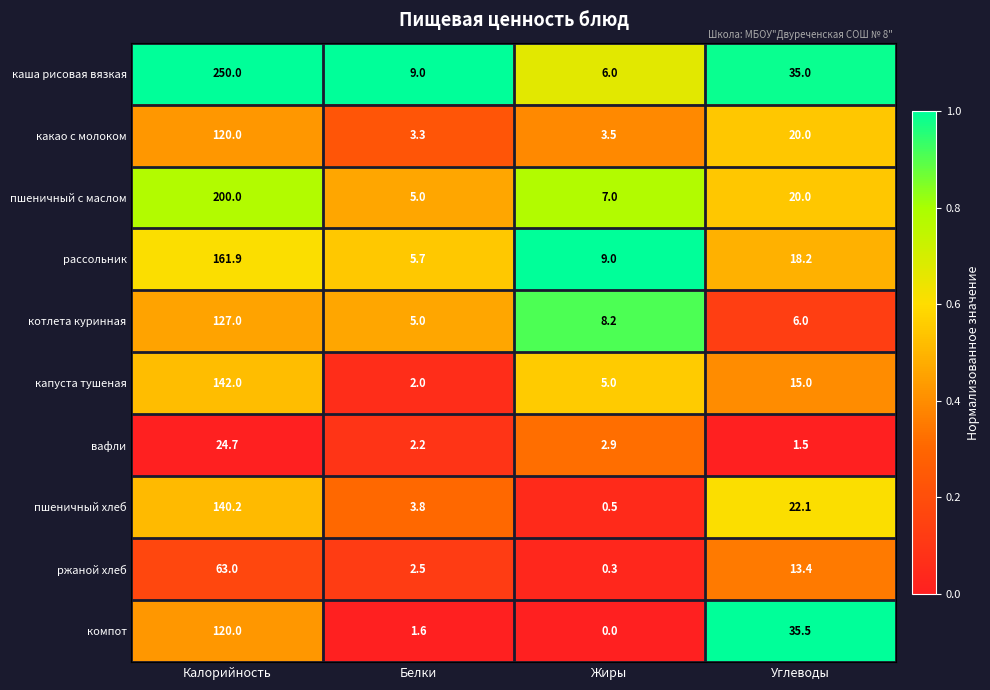

Which series changed the most between Жиры and Углеводы?

компот